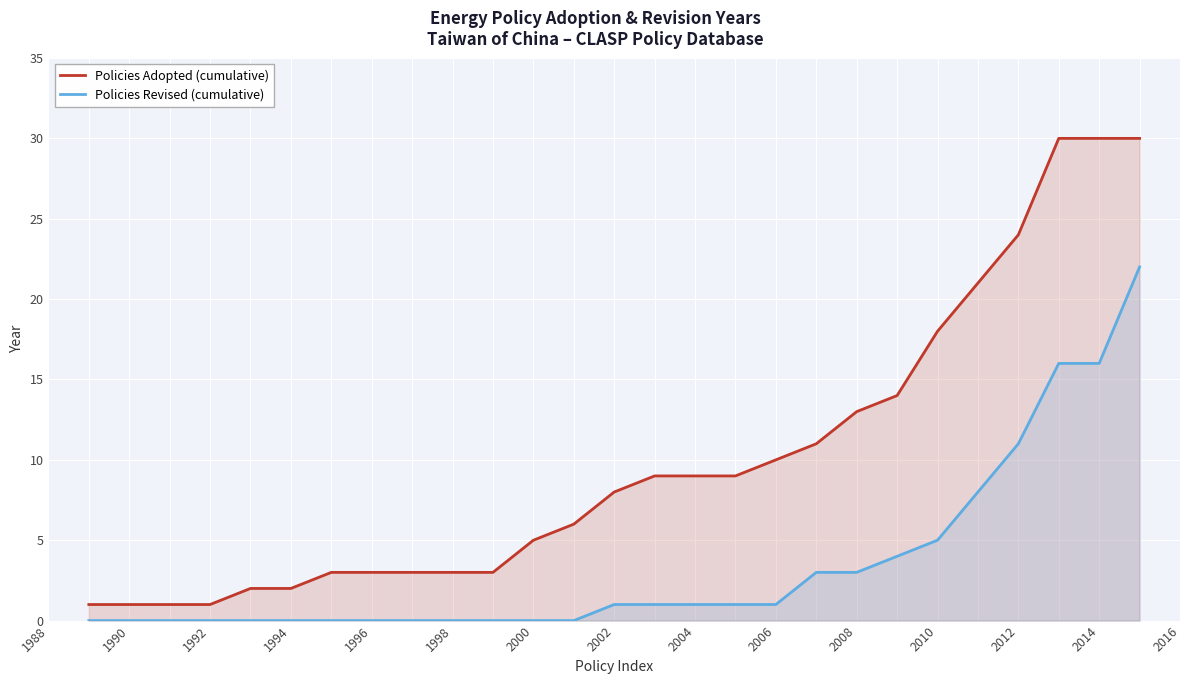

The Policies Adopted (cumulative) series shows 30 at 2014. True or false?

True